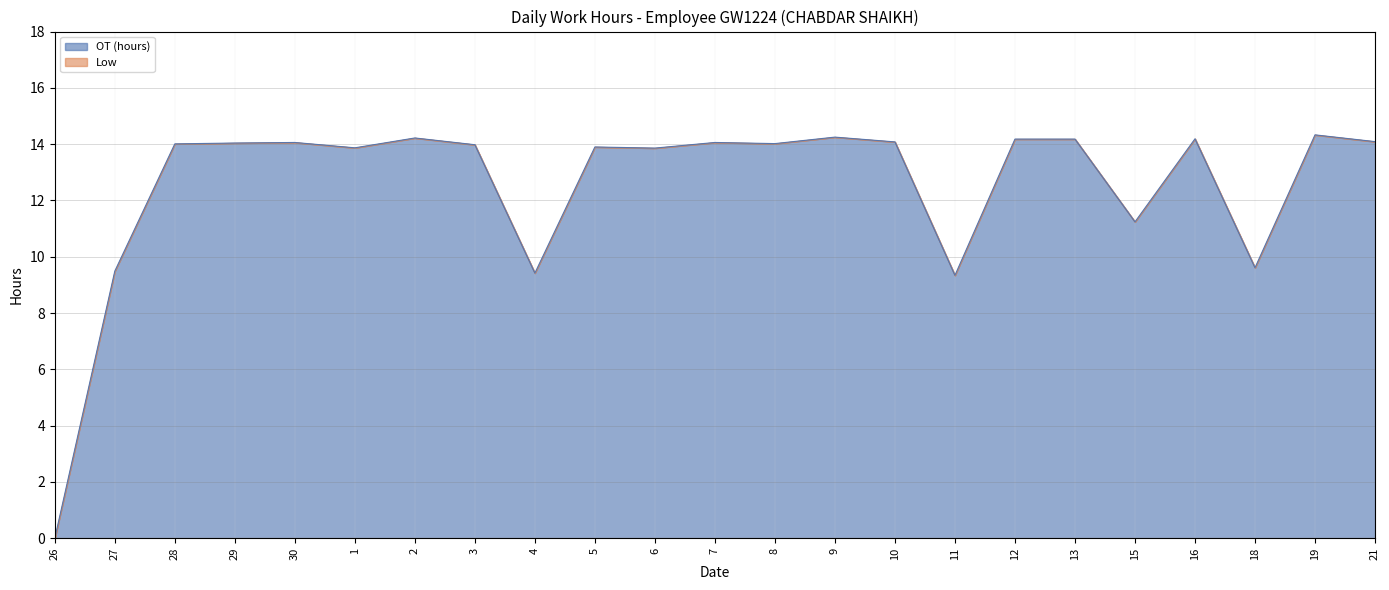

What is the maximum value shown in the chart?

14.3